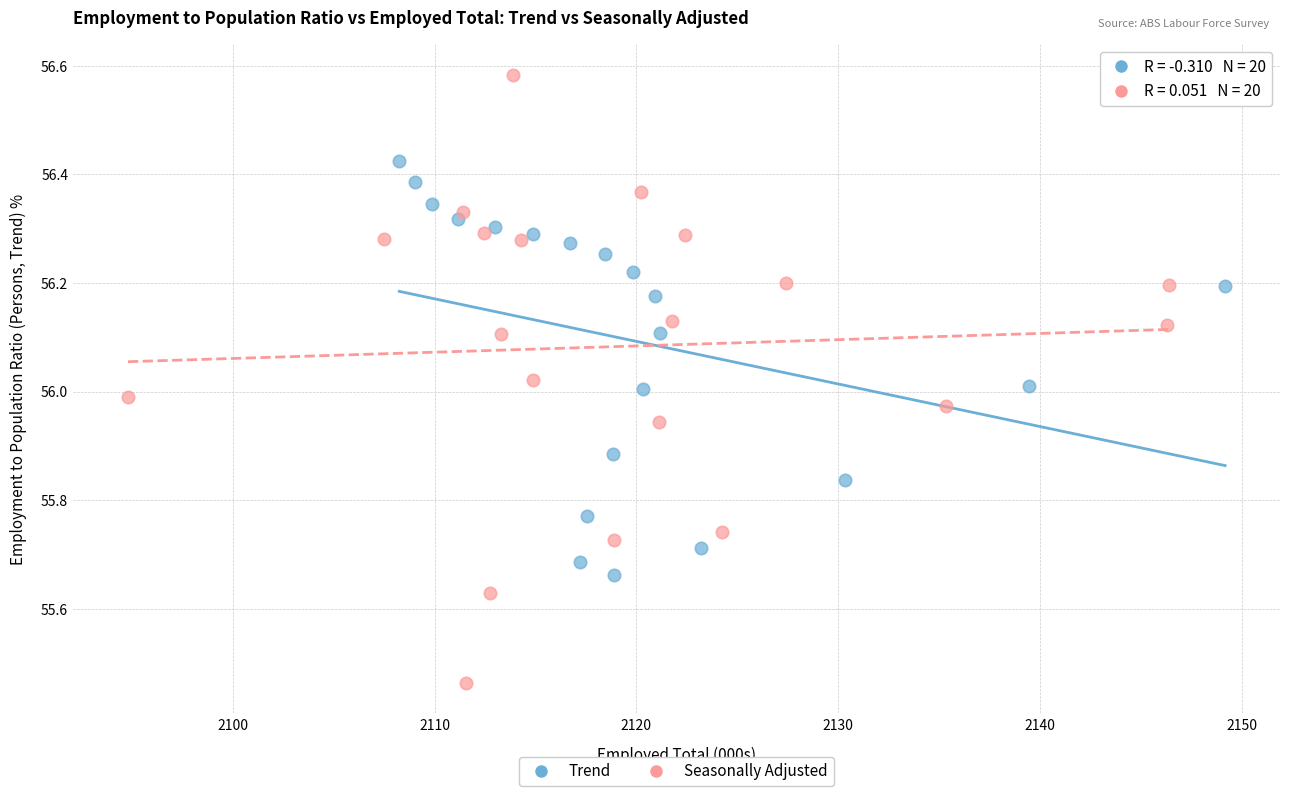

Which series reaches the maximum Y coordinate?

Seasonally Adjusted